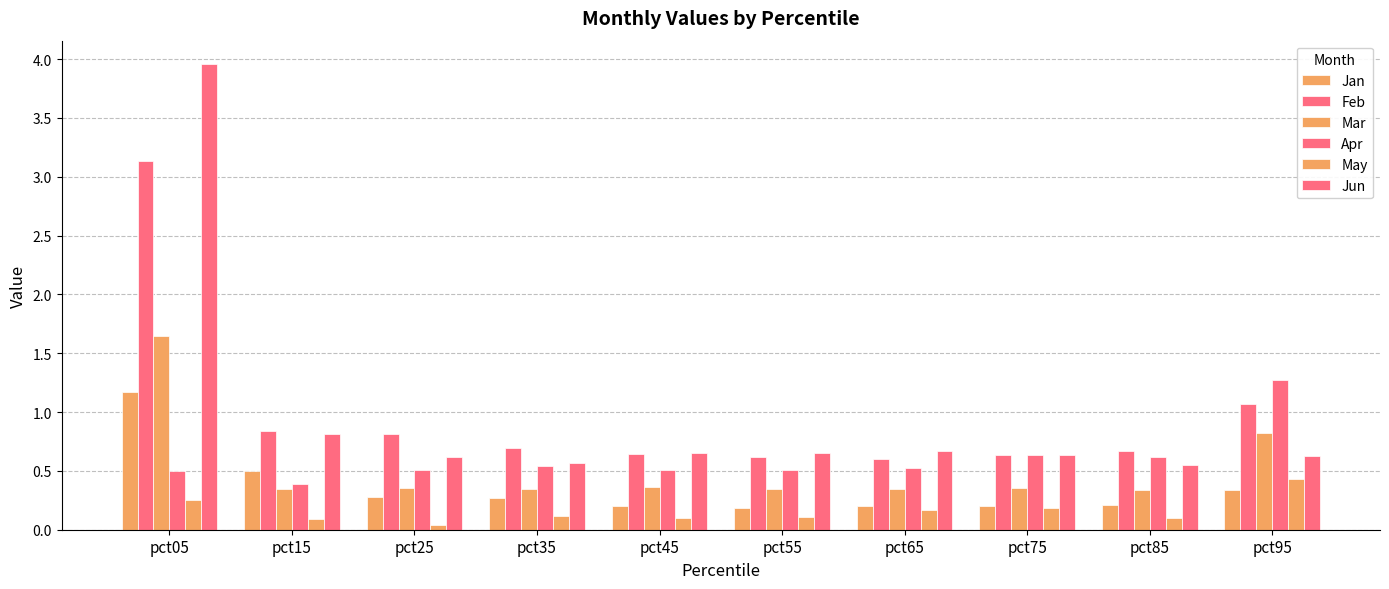

How many bars are there in each group?

6